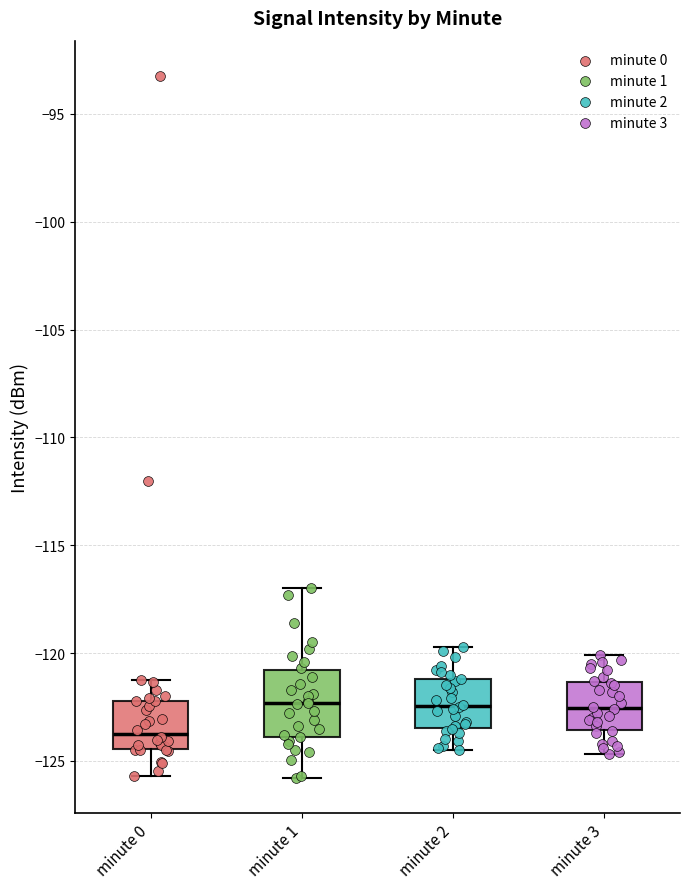

Reading left to right, transcribe this box plot: for each box, give where its median line is, the range the box spans, and where its two whiskers end, as read against the y-axis. The values are not printed on the chart, so give them approximately, as read against the axis.

minute 0: median -123.5, box -124.5 to -122.0, whiskers -125.5 to -121.0
minute 1: median -122.5, box -124.0 to -121.0, whiskers -126.0 to -117.0
minute 2: median -122.5, box -123.5 to -121.0, whiskers -124.5 to -119.5
minute 3: median -122.5, box -123.5 to -121.5, whiskers -124.5 to -120.0